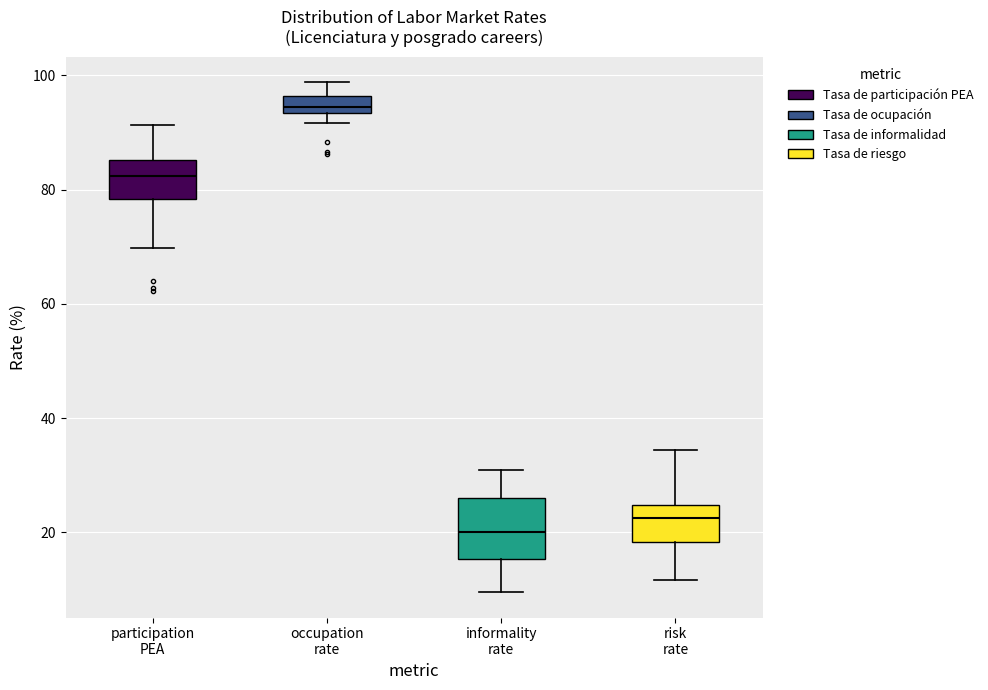

Where is the upper edge of the box for occupation rate on the y-axis? The values are not printed on the chart, so give them approximately, as read against the axis.

96